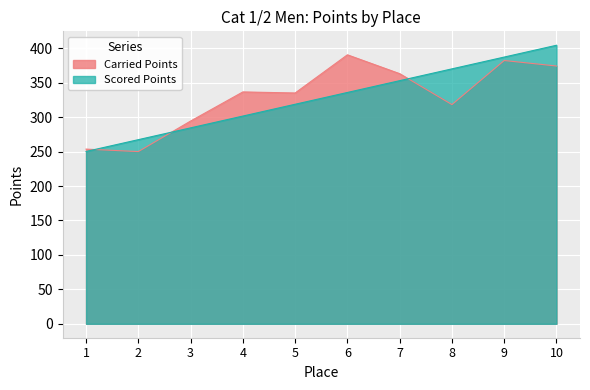

At which label is Carried Points closest to 320?

8